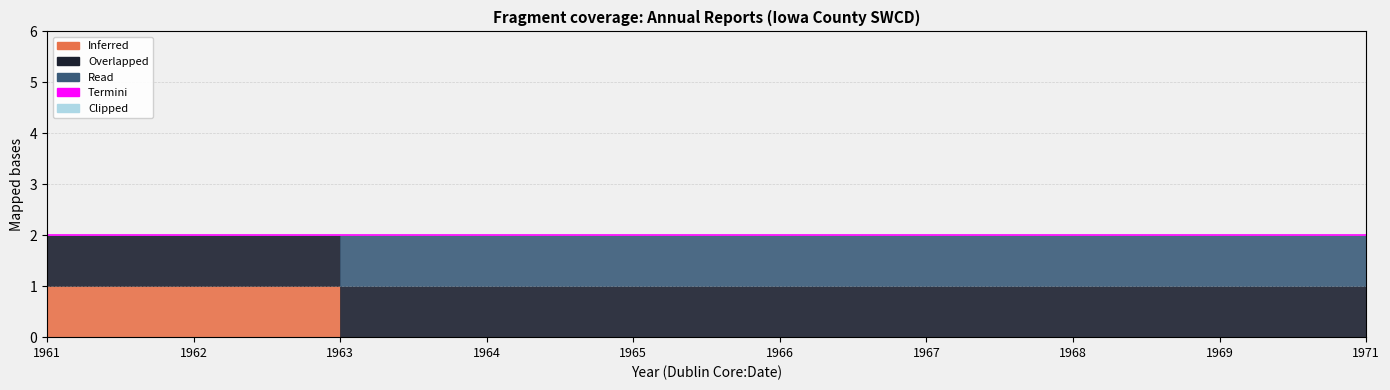

Does the chart display data point markers on the line(s)?

No